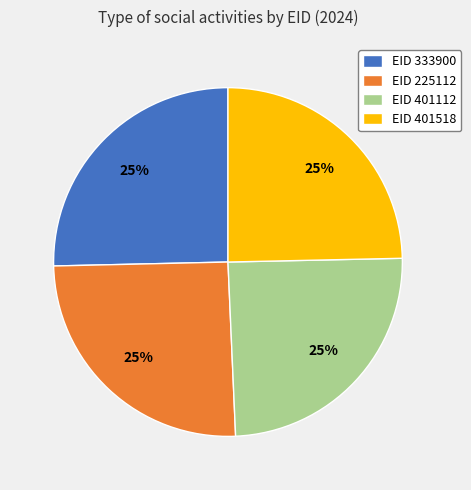

Is there a majority slice in this chart?

No